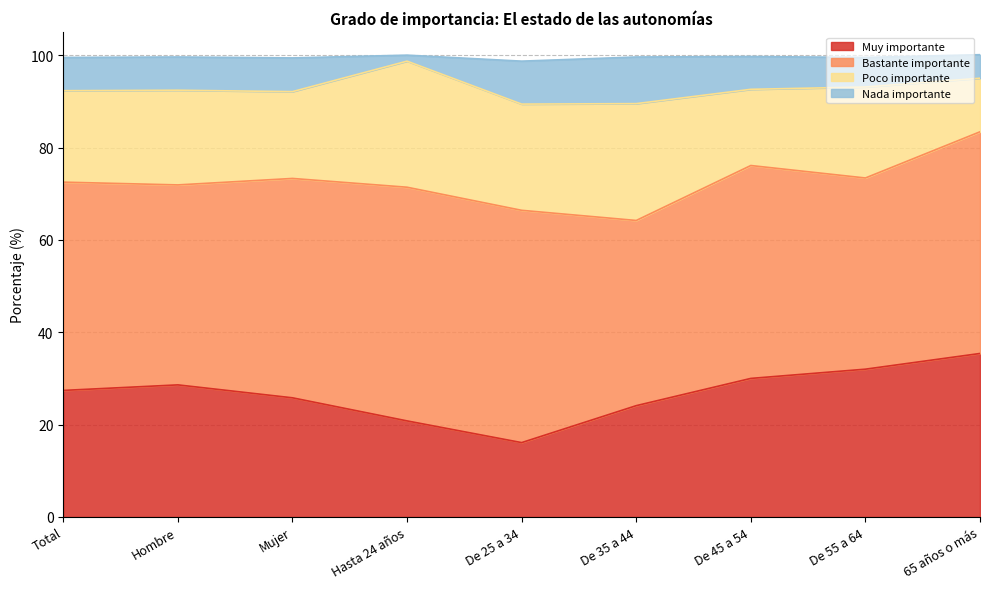

Is it true that Muy importante equals 28.6 at Hombre?

True